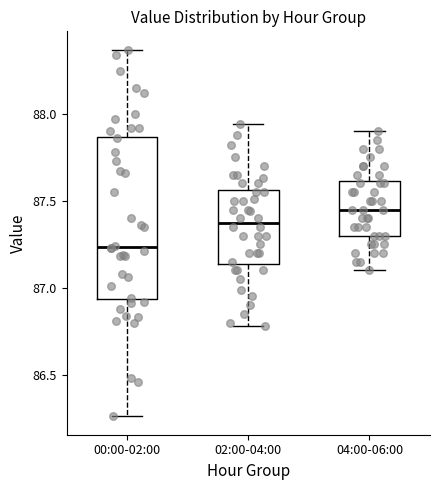

Where does the median line of the box for 00:00-02:00 sit on the y-axis? The values are not printed on the chart, so give them approximately, as read against the axis.

87.25